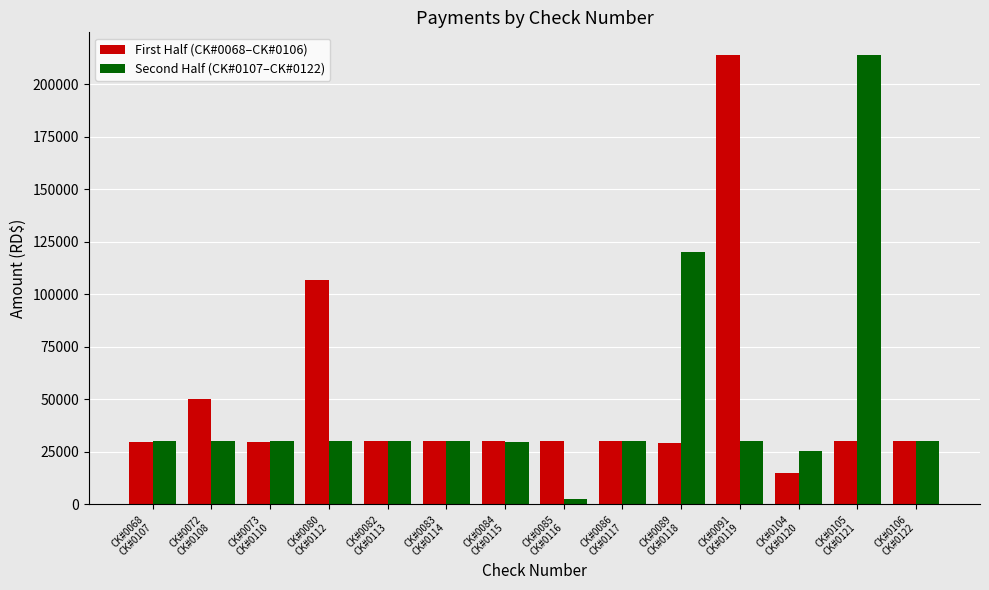

Which series has the largest range (max minus min)?

Second Half (CK#0107–CK#0122)